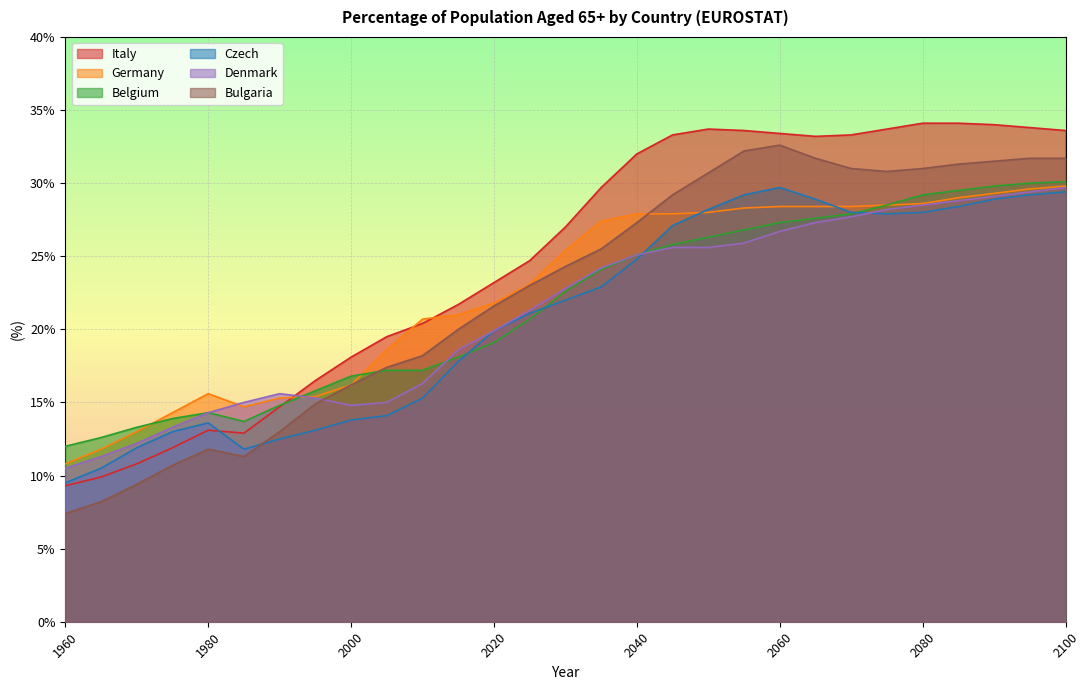

Which has a higher value, 1980 or 2040?

2040